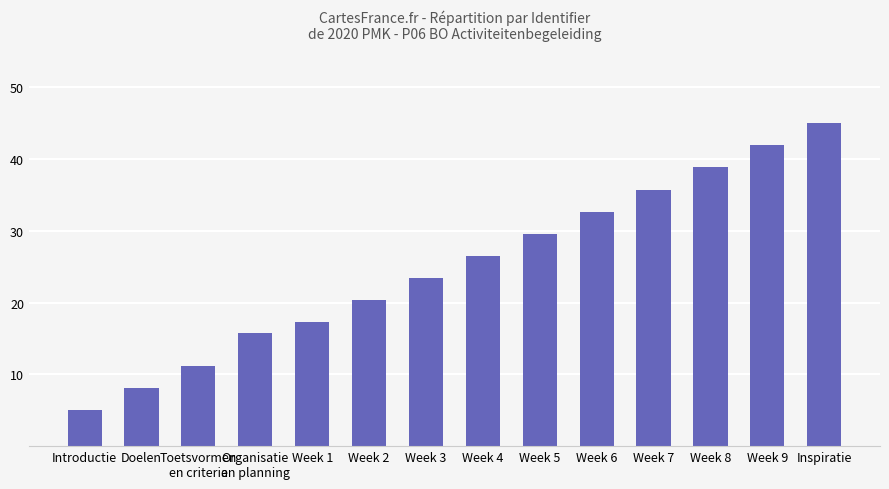

What is the value of the 10th bar from the left?

32.7